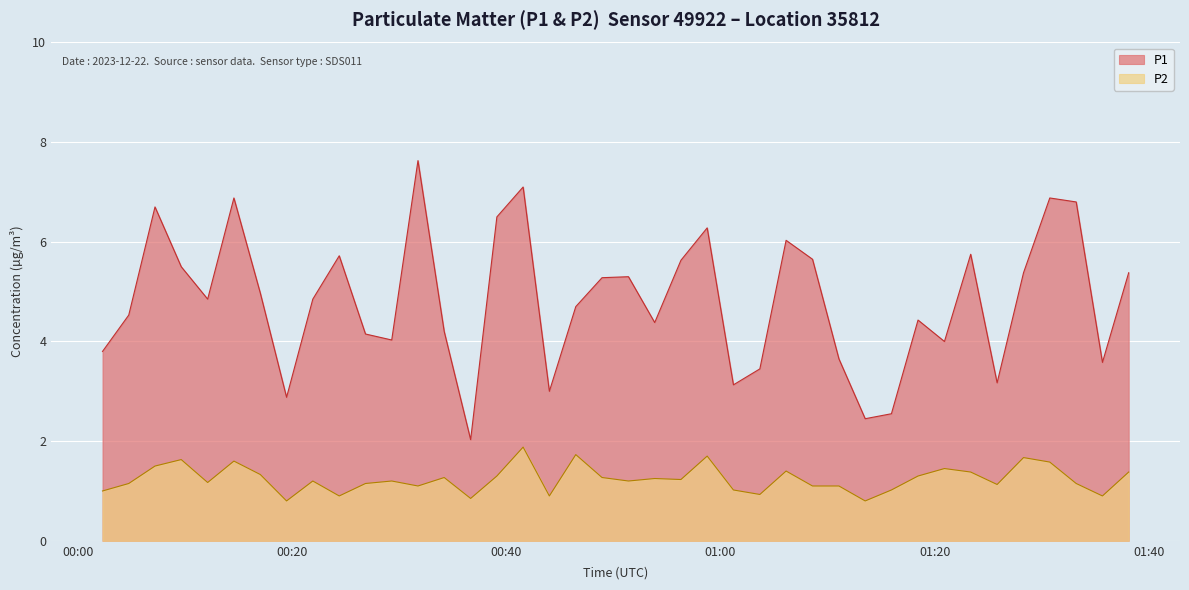

What is the difference between the maximum and minimum values in the P2 series?

1.1